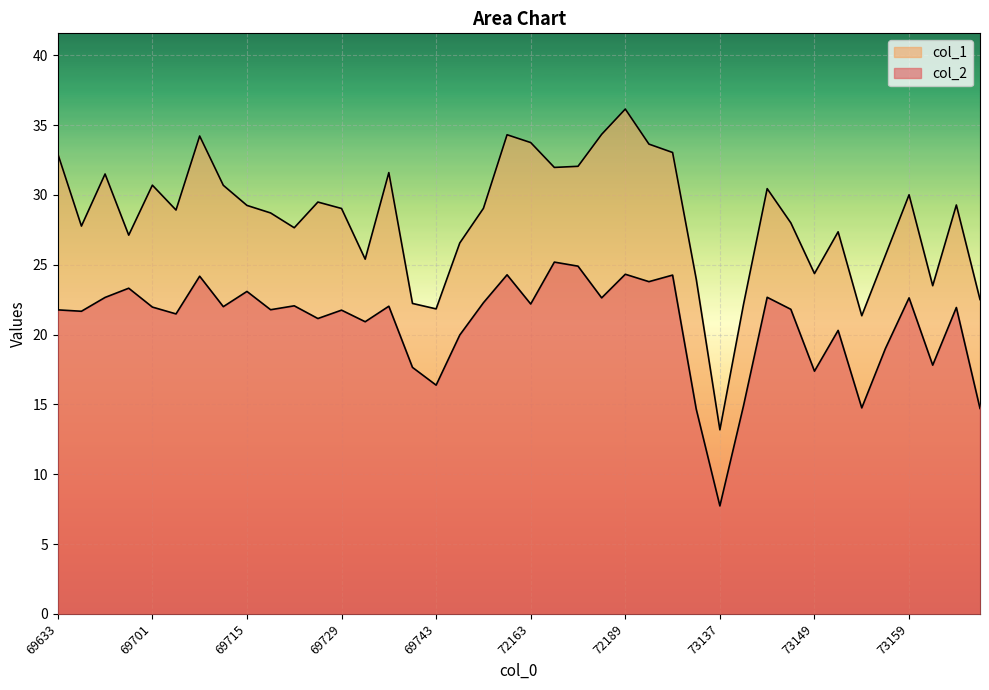

What is the sum of the col_1 values at 73145 and 72167?

62.4